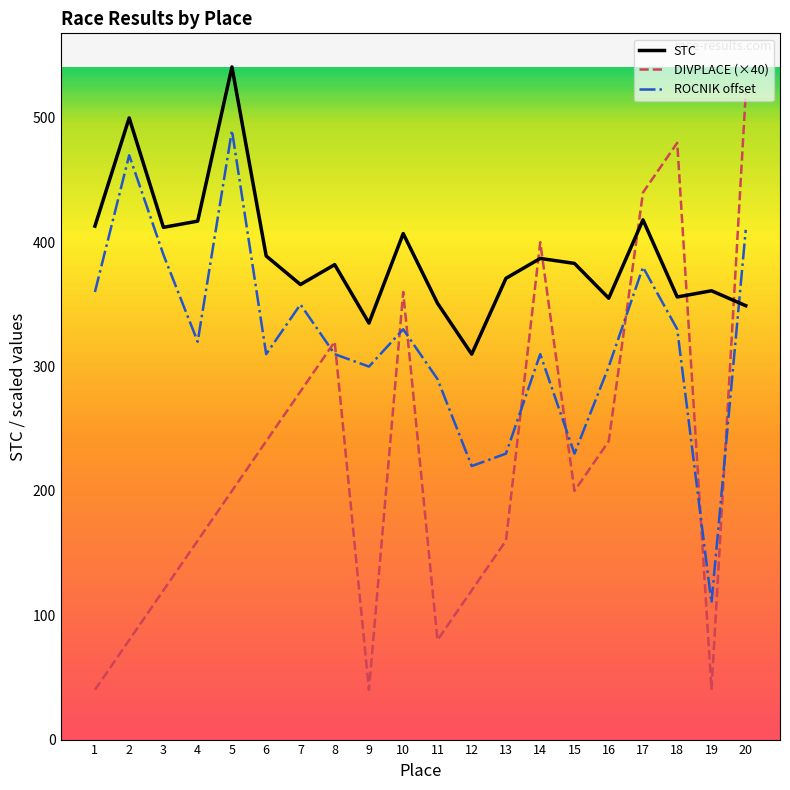

What is the difference between the maximum and second lowest values in the STC series?

206